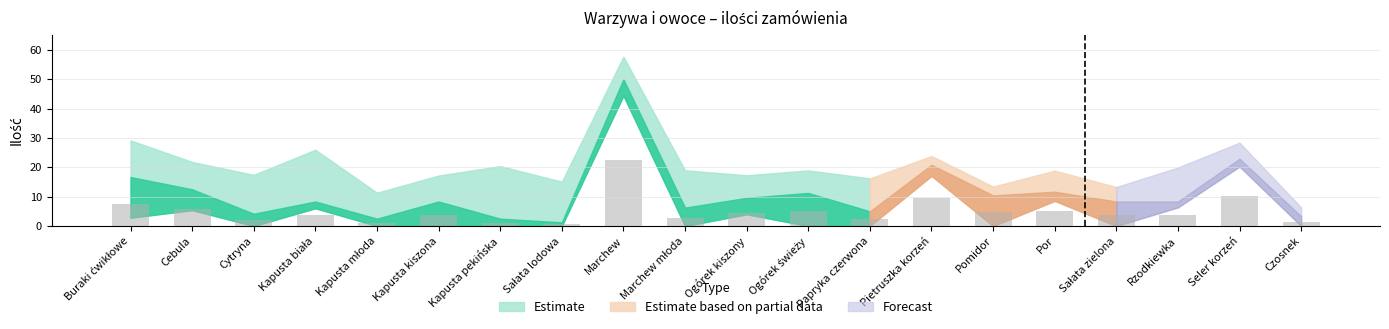

What is the greatest value displayed?

22.5